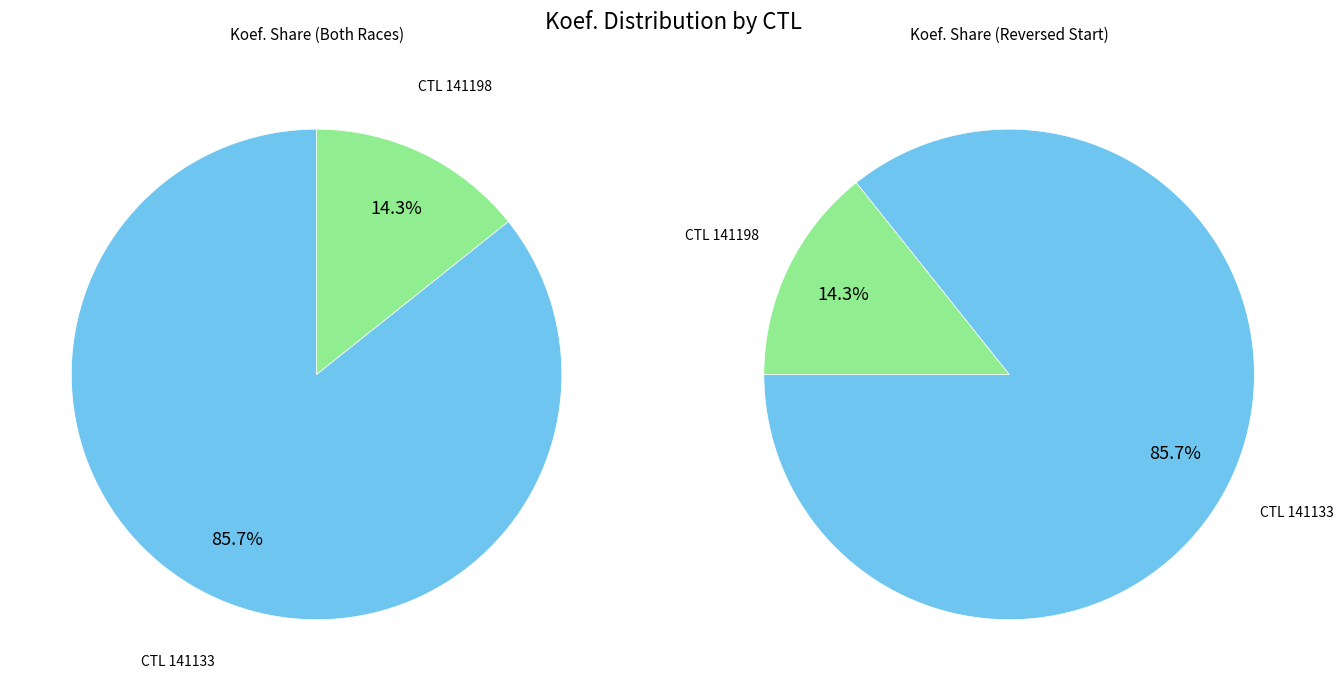

How many slices are in this pie chart?

2